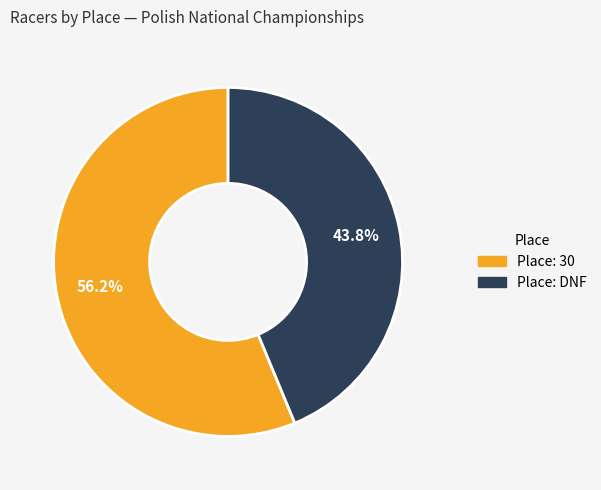

Is there any slice that represents more than half of the pie?

Yes